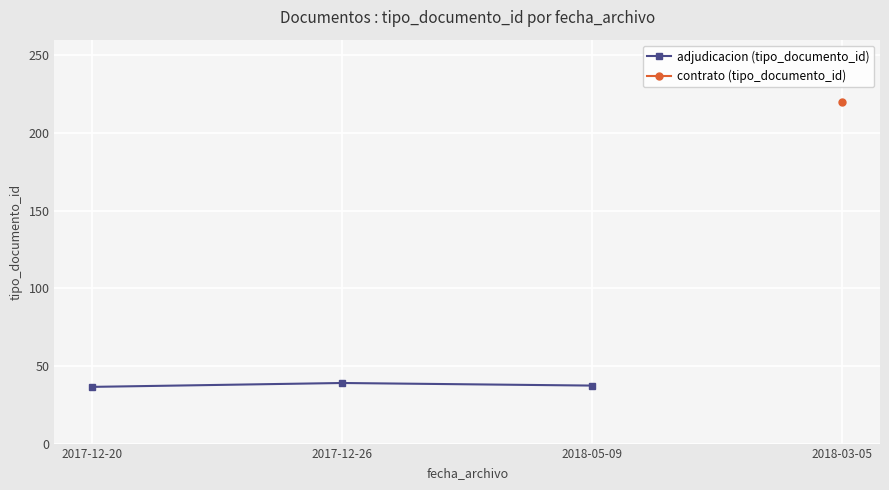

List the labels in order of value, largest first.

2017-12-26, 2018-05-09, 2017-12-20